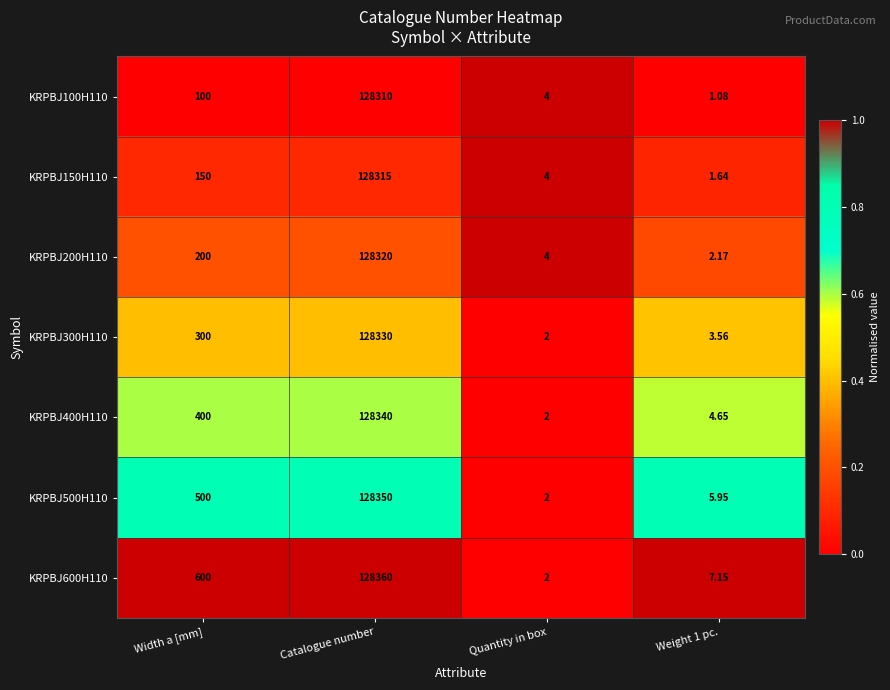

Which label corresponds to the largest value in the chart?

Catalogue number